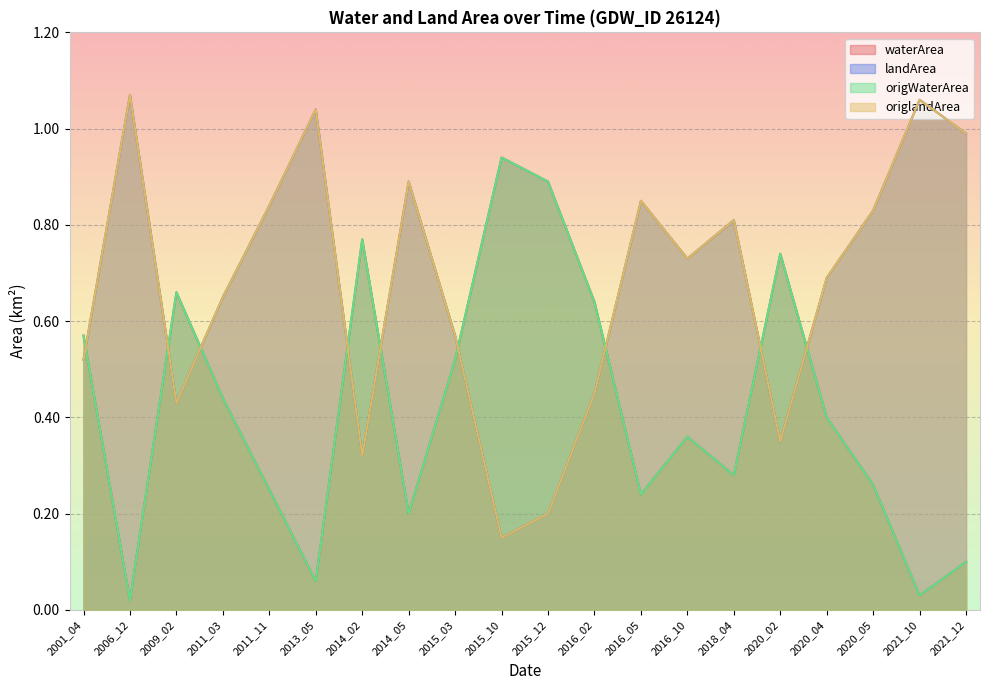

What is the difference between the origWaterArea values at 2016_10 and 2013_05?

0.3